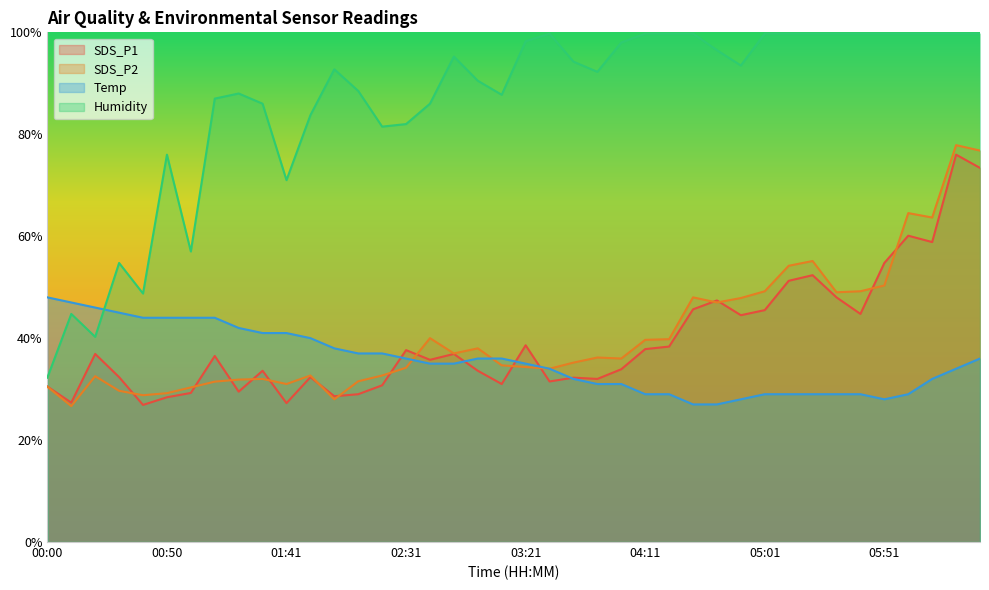

Rank the series at 02:11 from highest to lowest value.

Humidity, Temp, SDS_P2, SDS_P1